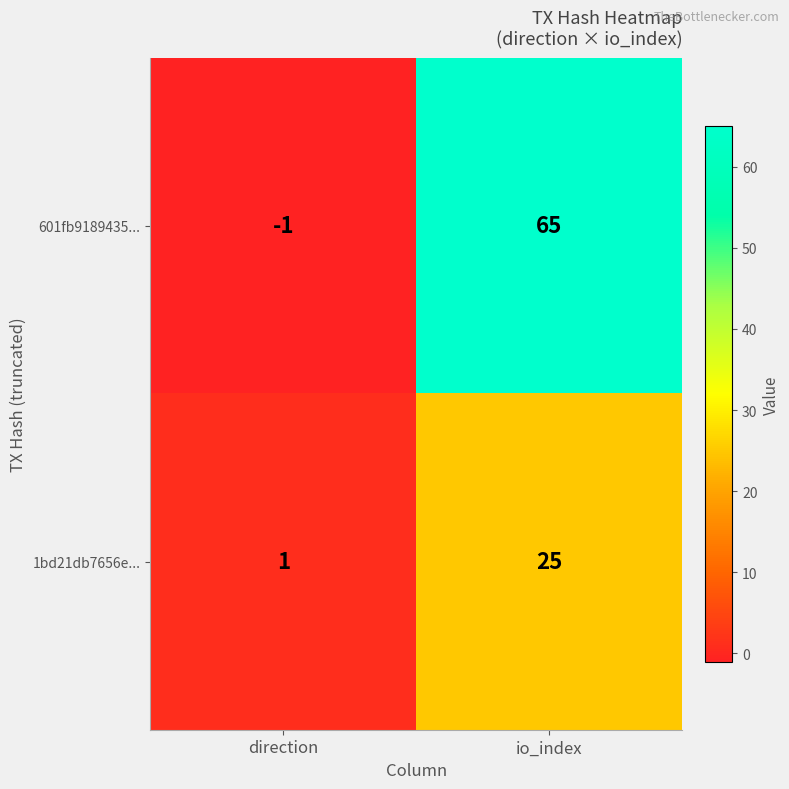

Rank the series by their maximum value, from lowest to highest.

1bd21db7656e..., 601fb9189435...